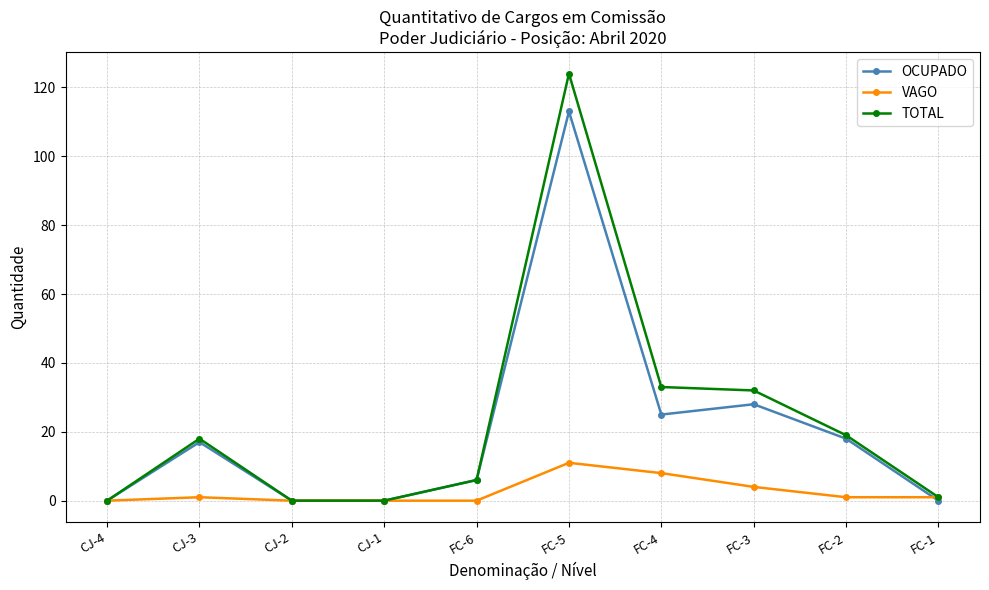

Which category has the highest value in the OCUPADO series?

FC-5